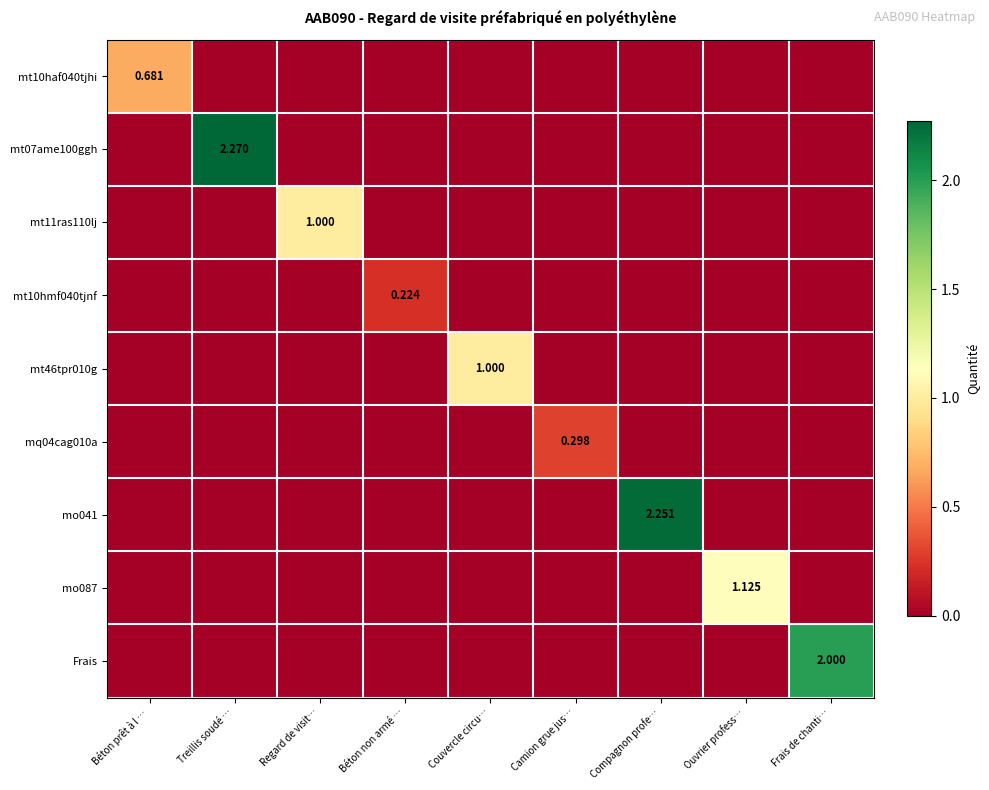

Is the value of mt07ame100ggh at Compagnon profe… greater than the value of mo041 at Couvercle circu…?

No